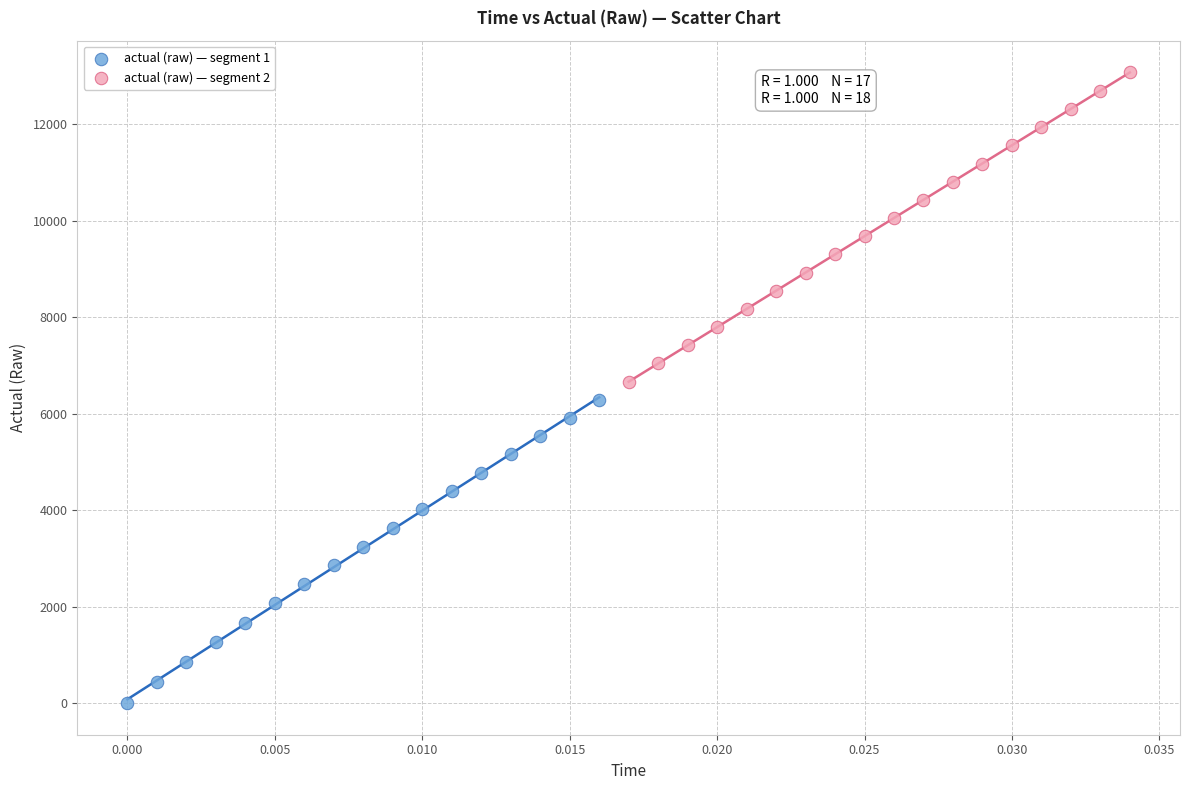

Which series contains the highest Y value?

actual (raw) — segment 2